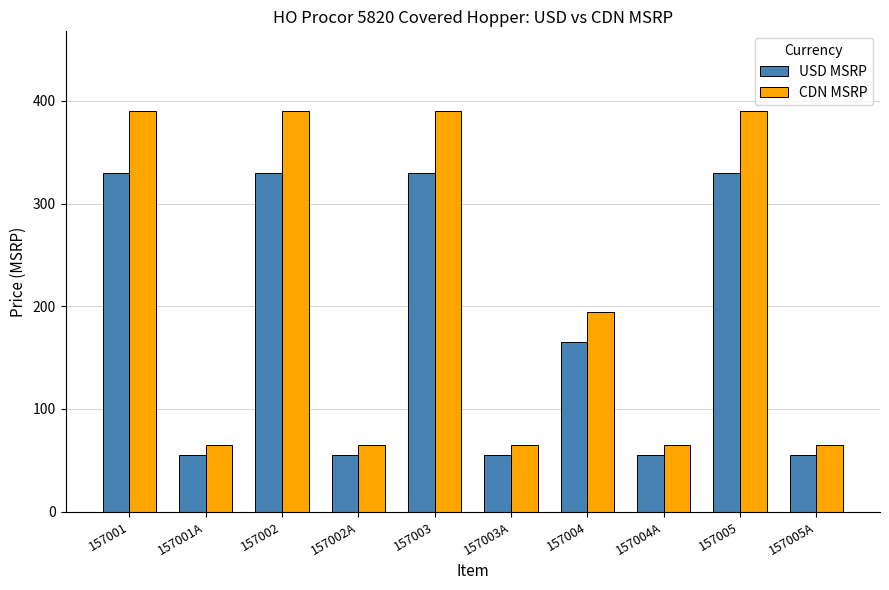

What is the label of the 2nd bar from the right?

157005